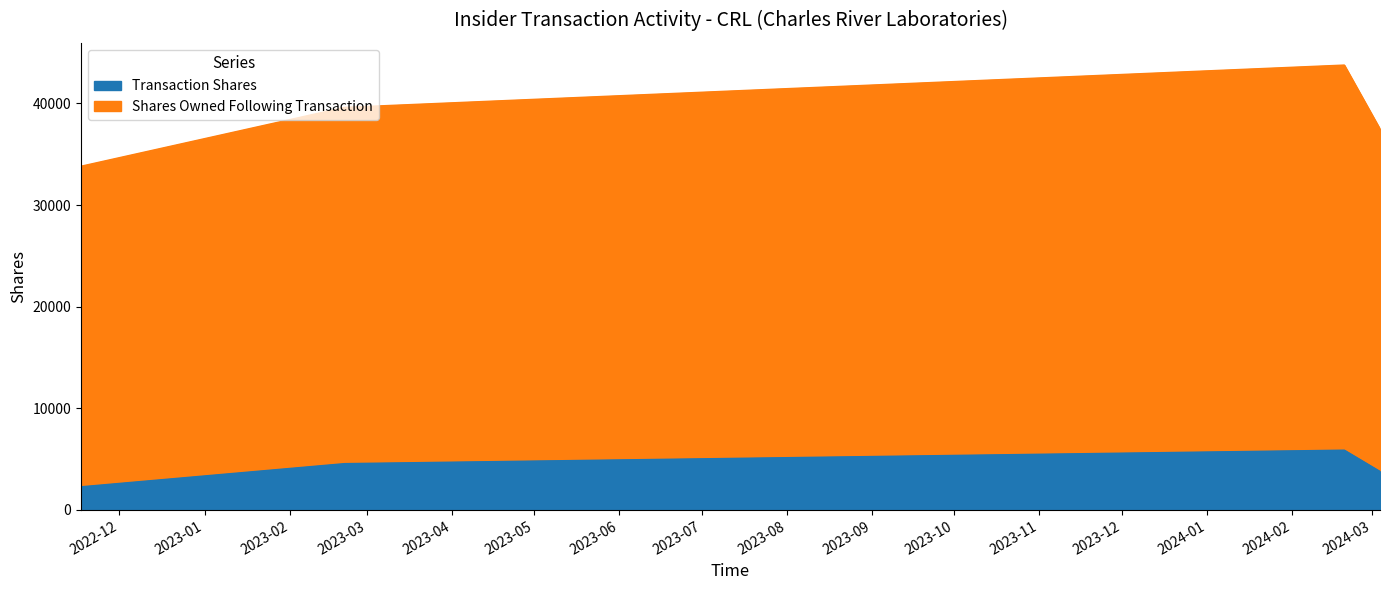

True or false: Transaction Shares has a value of 2203 at 2024-03-04.

False